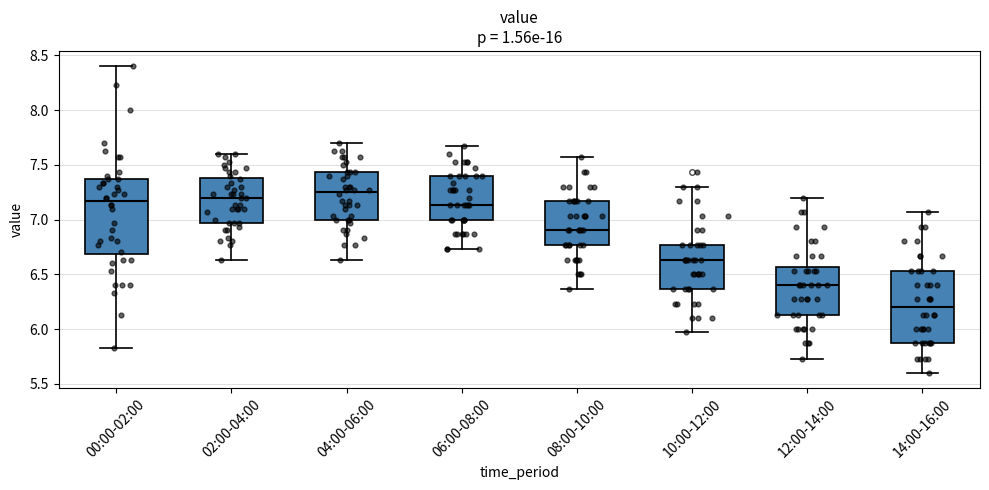

Where does the lower whisker of the box for 10:00-12:00 end on the y-axis? The values are not printed on the chart, so give them approximately, as read against the axis.

5.95